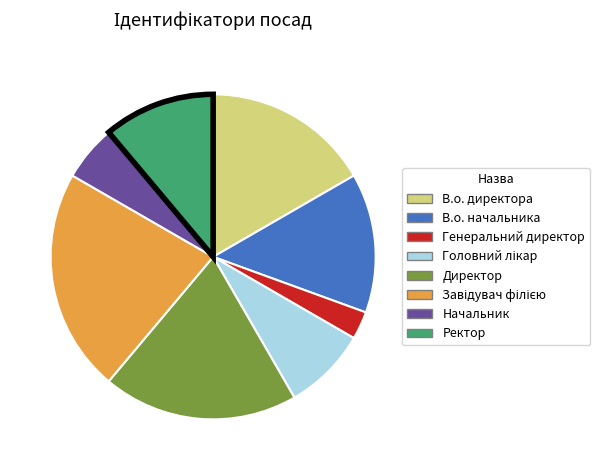

Combined, do В.о. начальника and Генеральний директор account for over 50%?

No